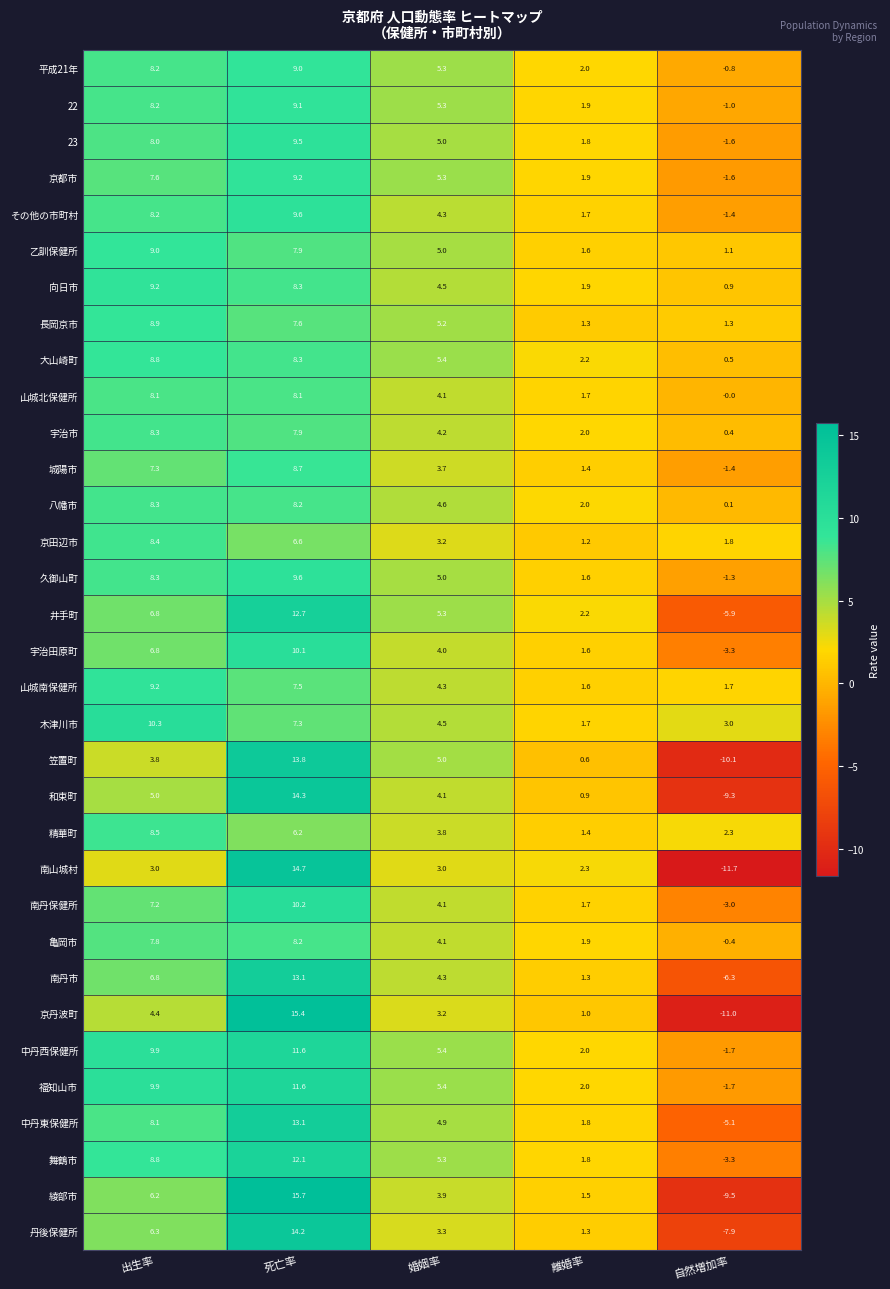

Rank the categories by 八幡市 value from highest to lowest.

出生率, 死亡率, 婚姻率, 離婚率, 自然増加率